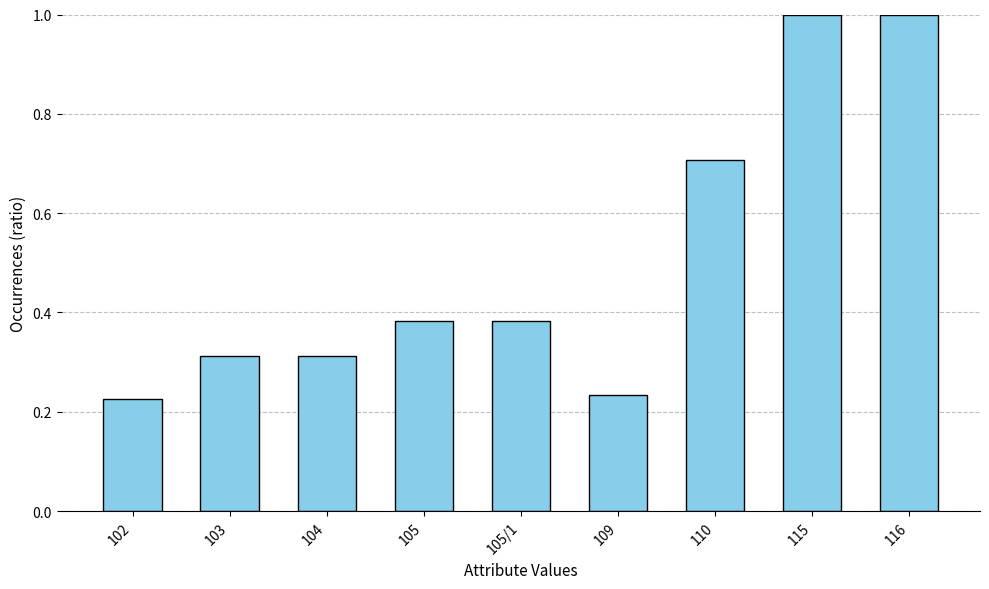

What is the maximum value shown in the chart?

1.0